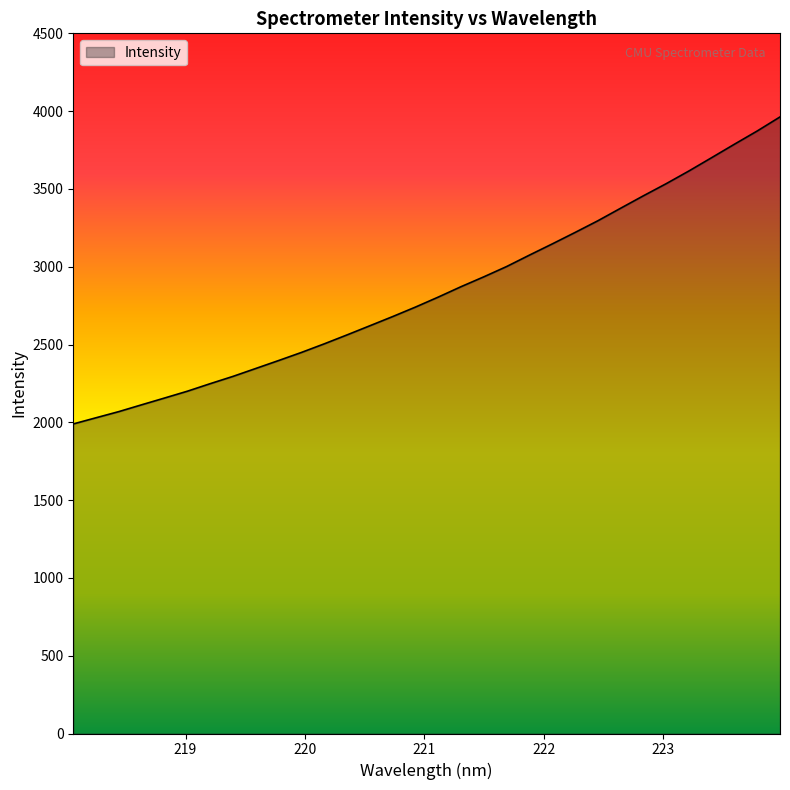

What is the difference between the maximum and minimum values?

1973.2